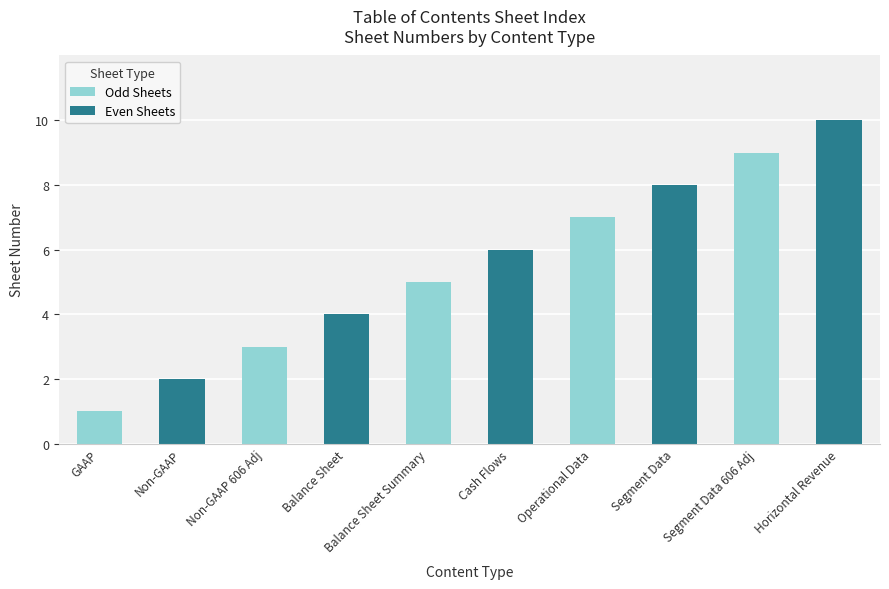

List the labels in order of value, largest first.

Horizontal Revenue, Segment Data 606 Adj, Segment Data, Operational Data, Cash Flows, Balance Sheet Summary, Balance Sheet, Non-GAAP 606 Adj, Non-GAAP, GAAP